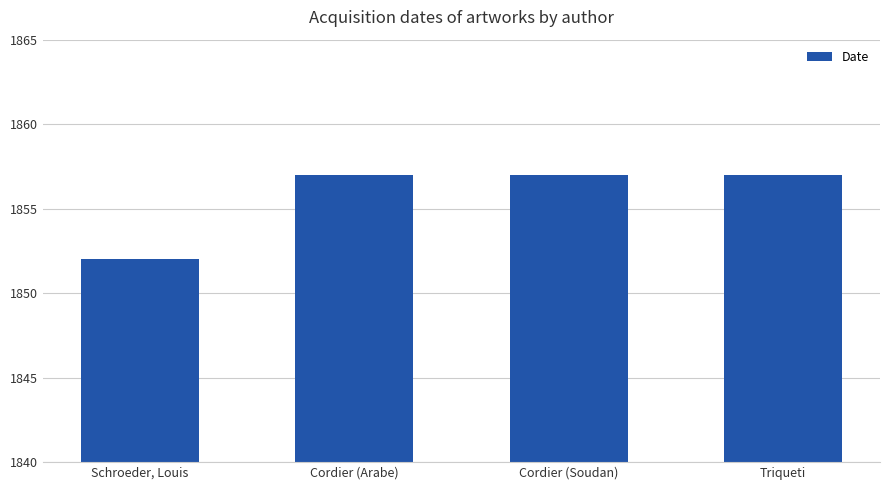

How many values are between 1857 and 1858?

3